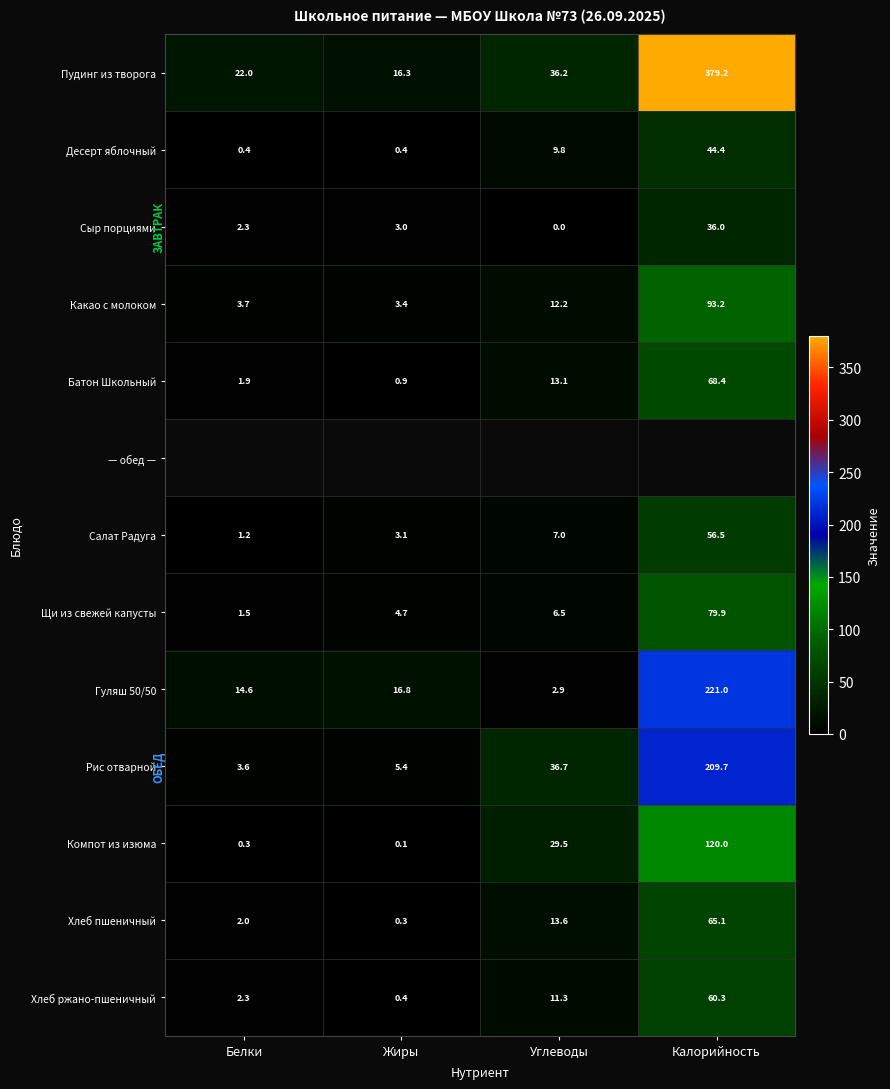

How many distinct data groups are displayed?

13